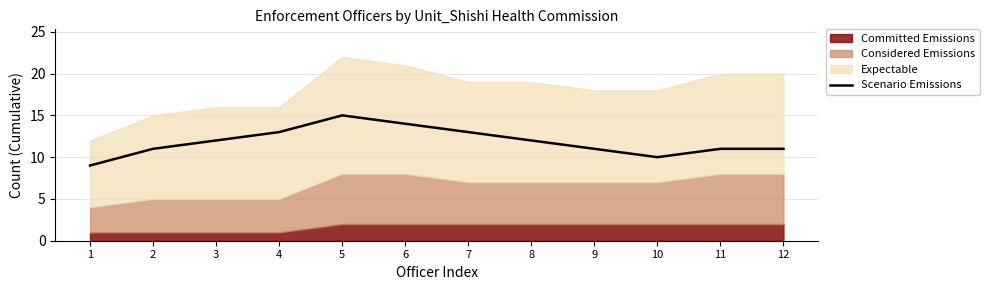

True or false: Scenario Emissions has a value of 12 at 3.

True